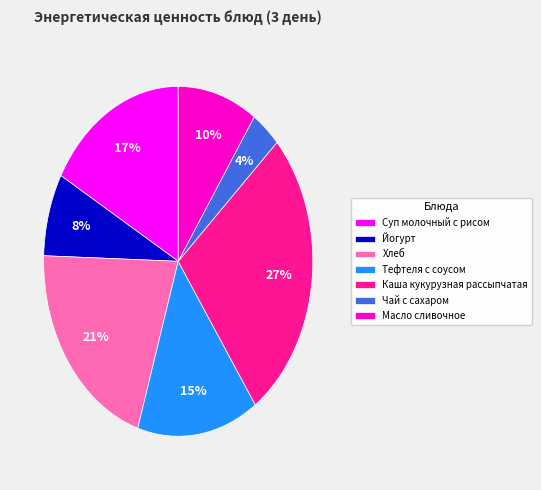

To the nearest percent, what portion does Суп молочный с рисом represent?

17%